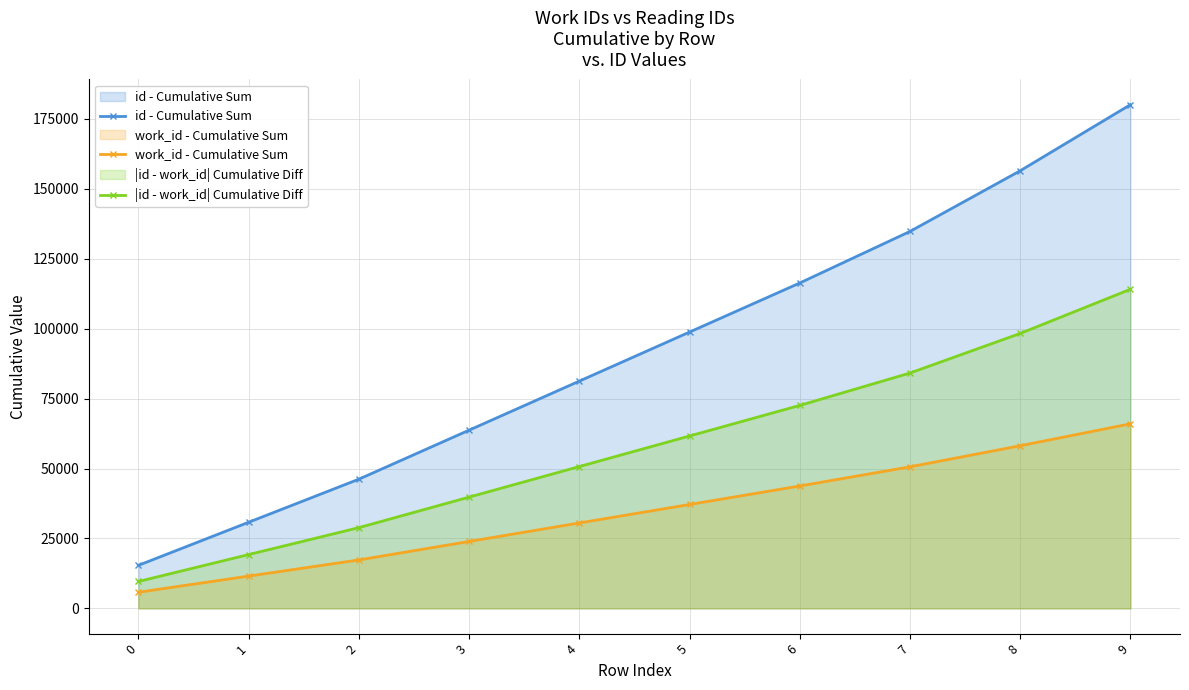

What is the difference between the highest and lowest values at 4?

50715